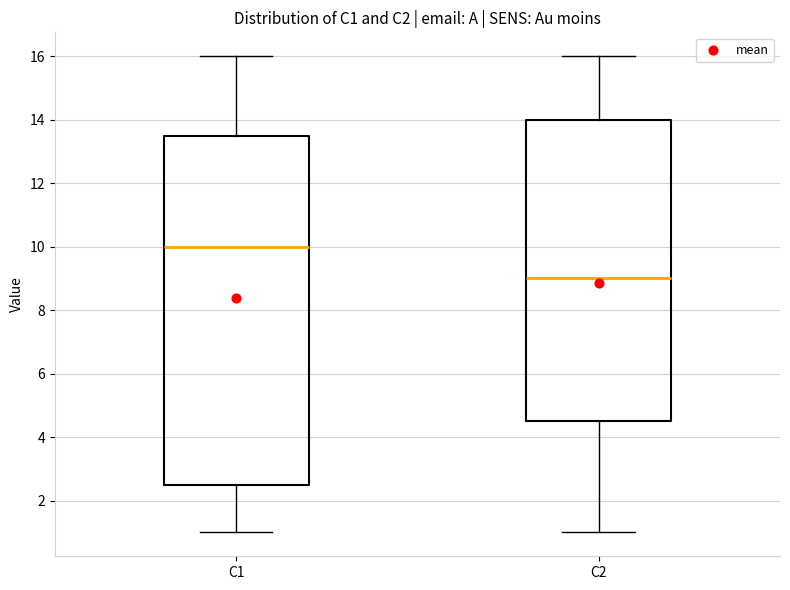

Which box has the lowest median line?

C2